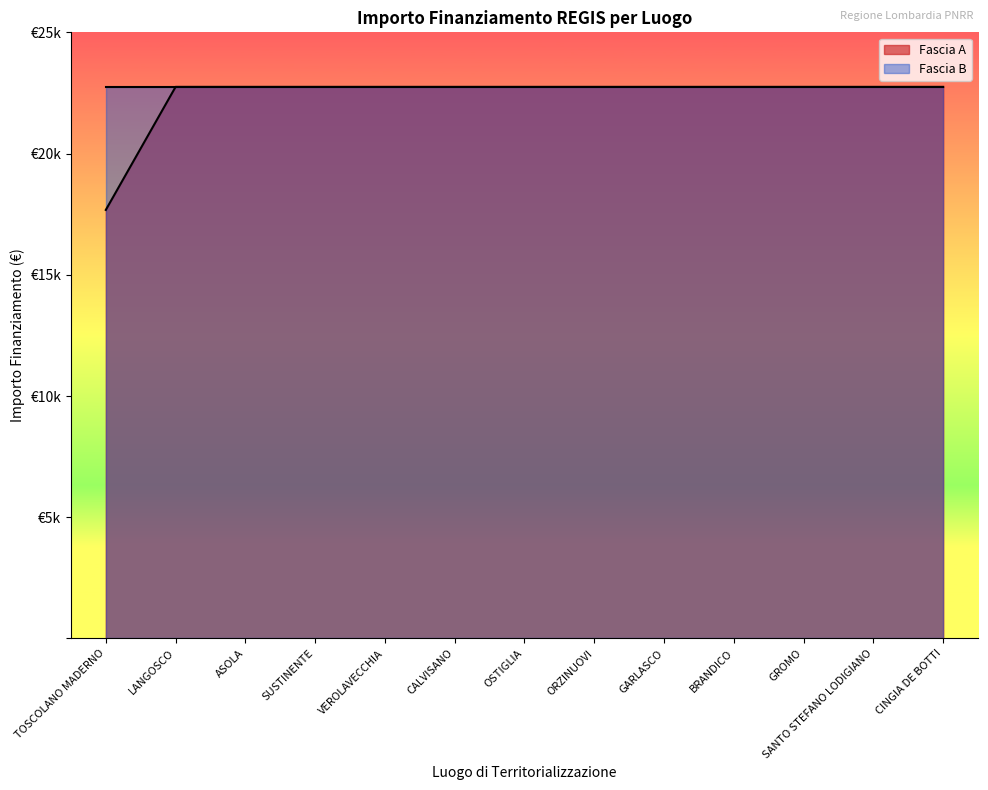

What are all the series names shown in the legend?

Fascia A, Fascia B